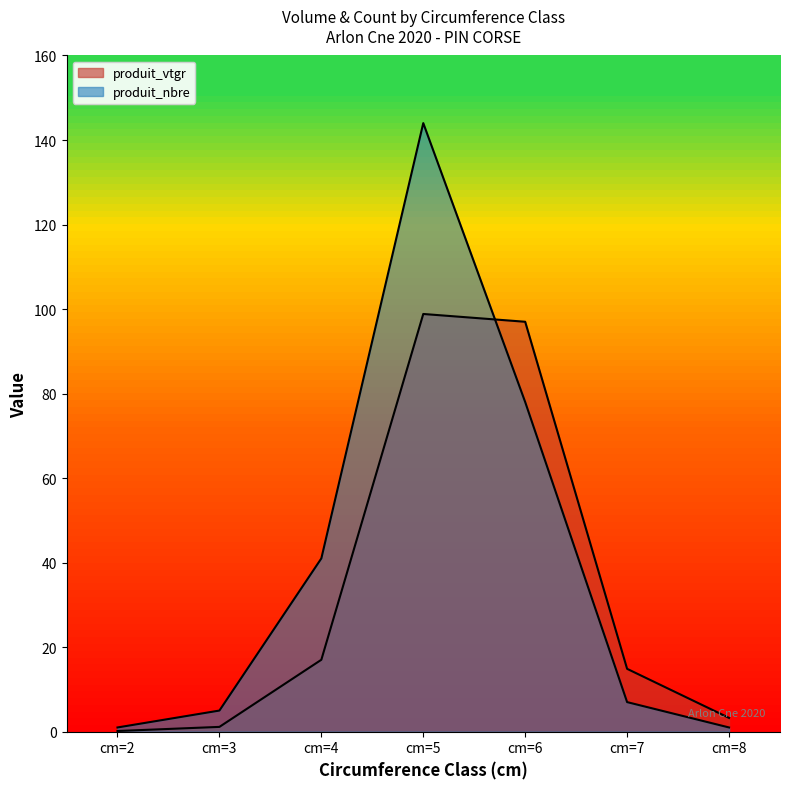

Where is the first local maximum for produit_nbre?

cm=5